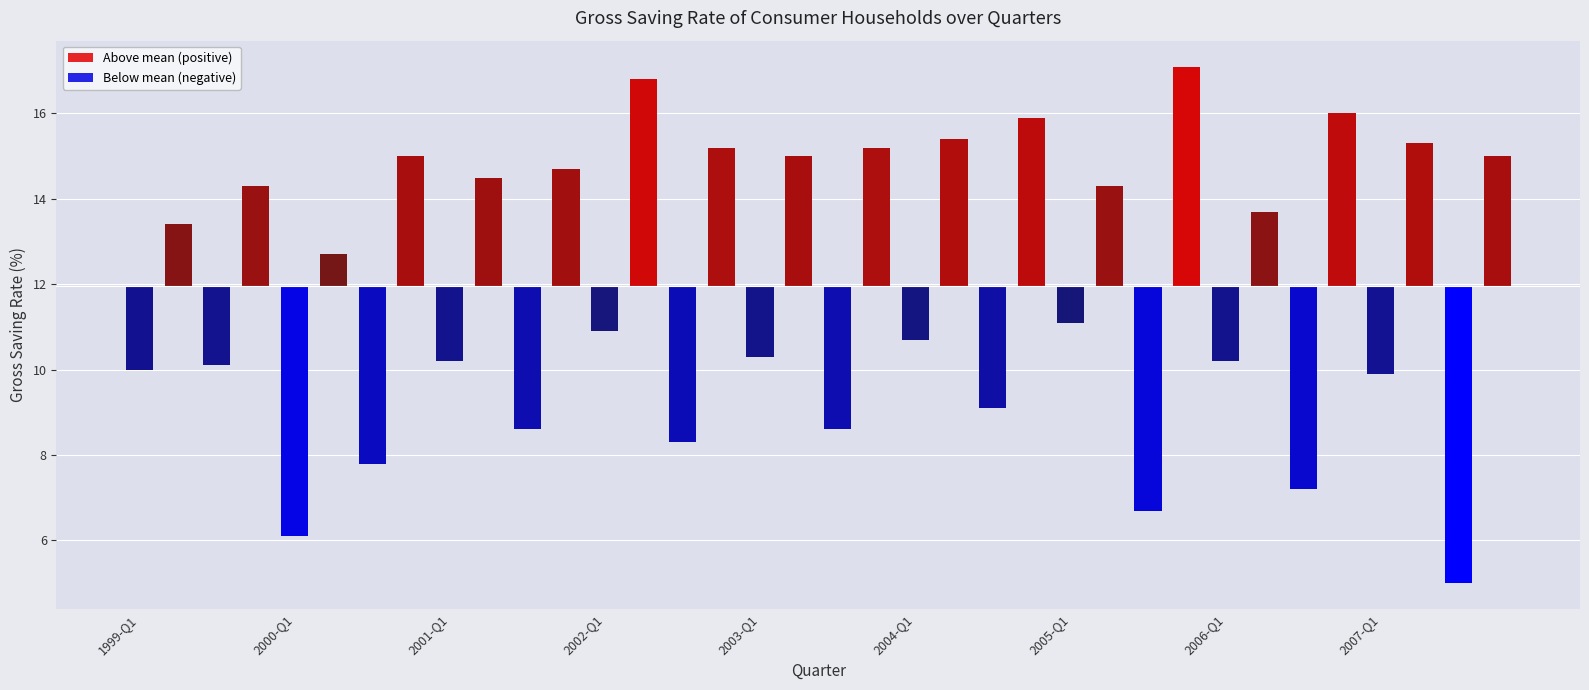

True or false: the data shows 11.9 at 6.

False